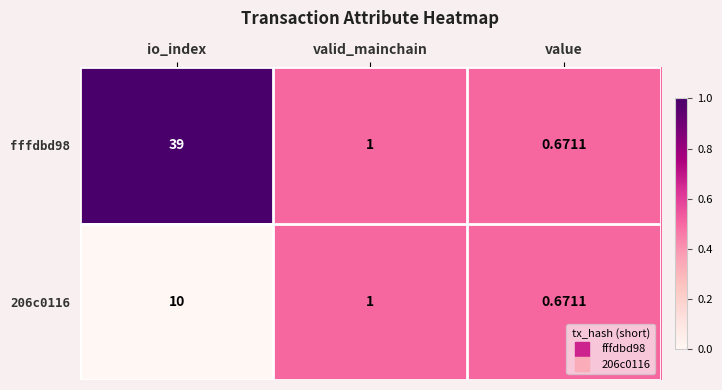

At which category is the sum across all series the highest?

io_index